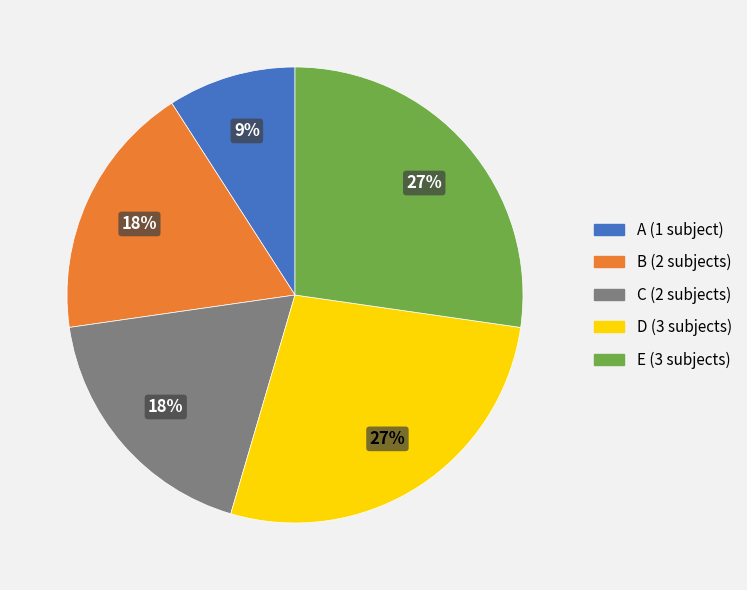

What percentage is the B slice, to the nearest percent?

18%